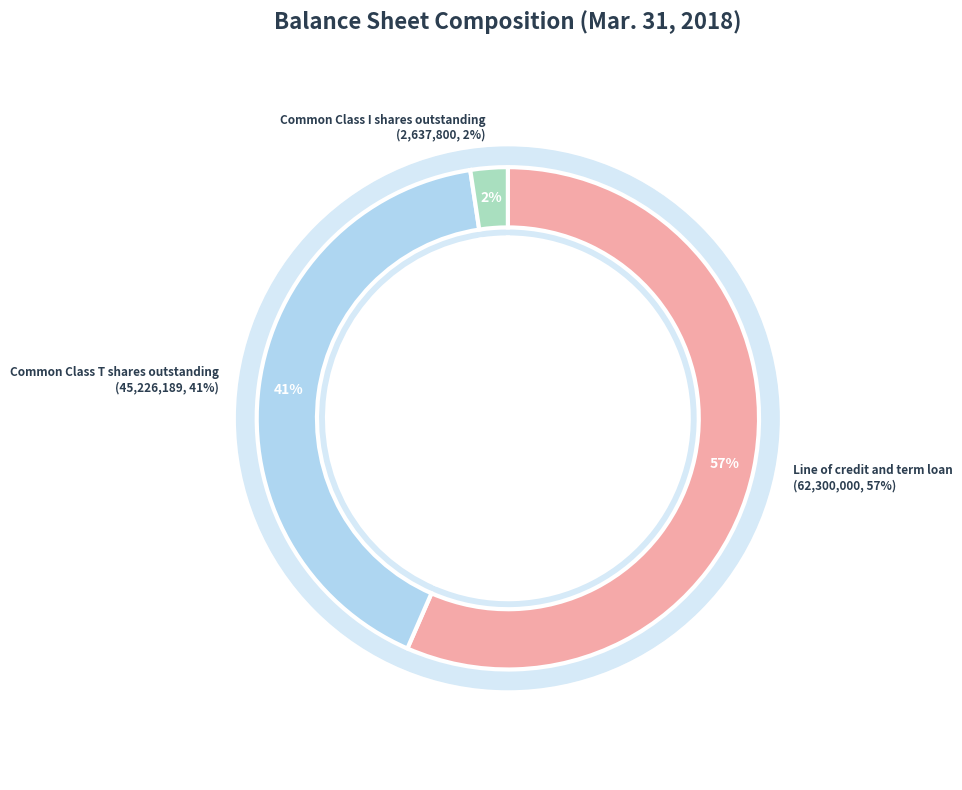

To the nearest percent, what is the difference between the largest and smallest slice percentages?

54%